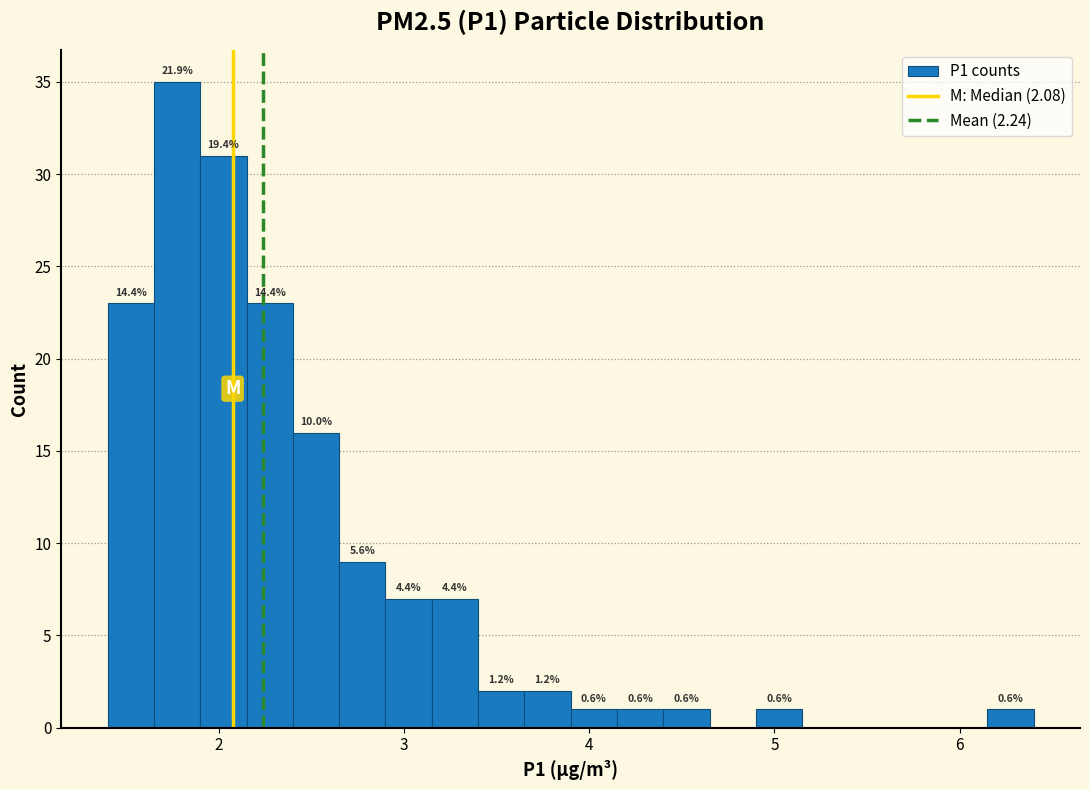

Read against the x-axis, roughly where is the centre of the tallest bar?

1.8